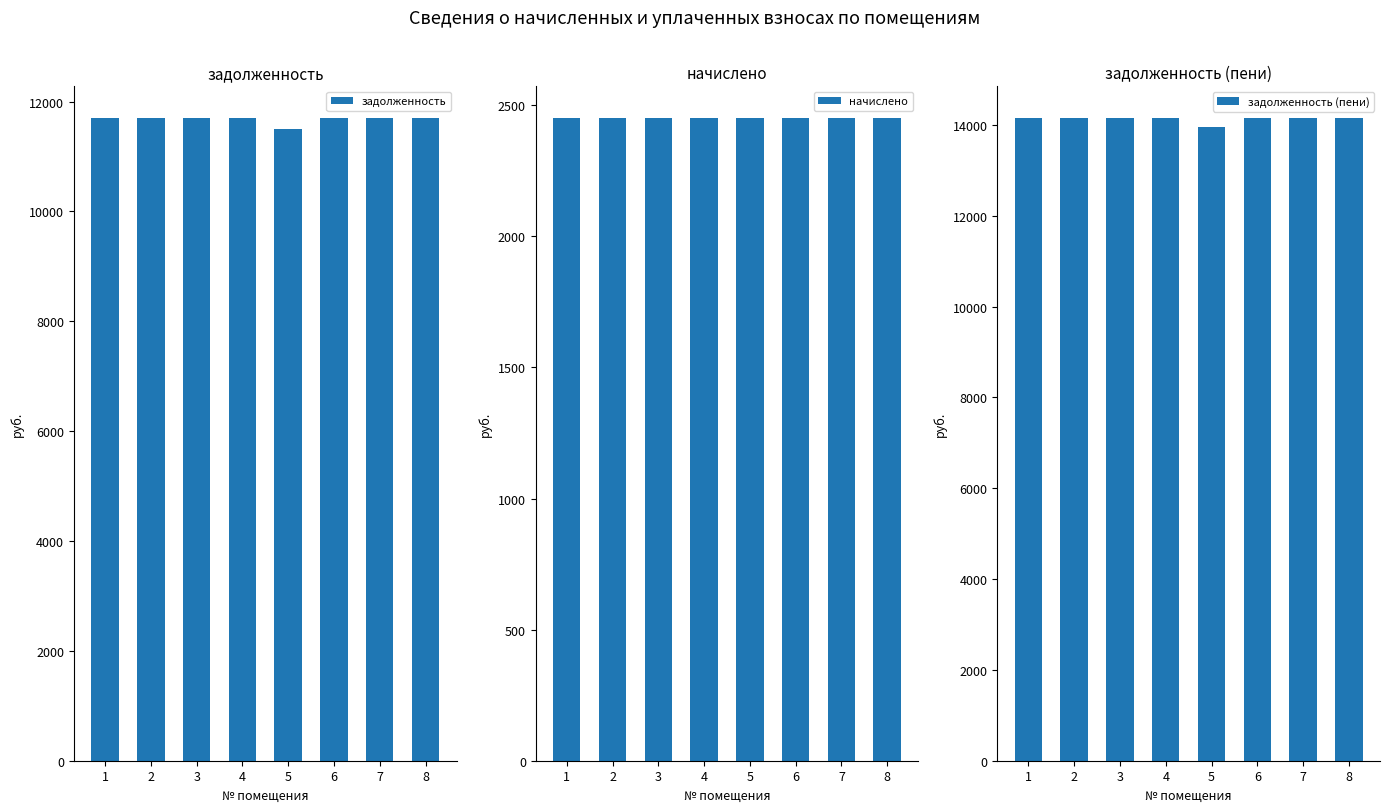

Rank the series by their maximum value, from lowest to highest.

начислено, задолженность, задолженность (пени)